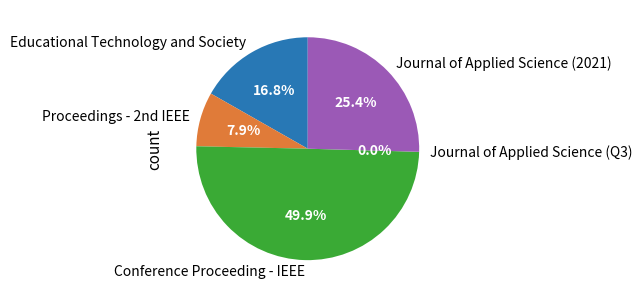

How many slices are in this pie chart?

5